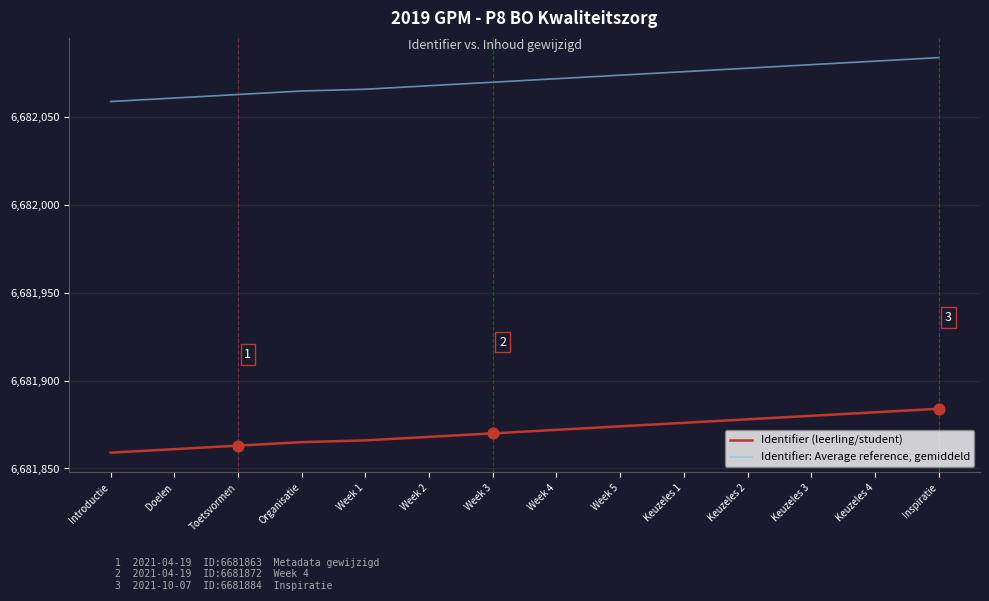

What is the spread (max minus min) of values at Week 3?

200